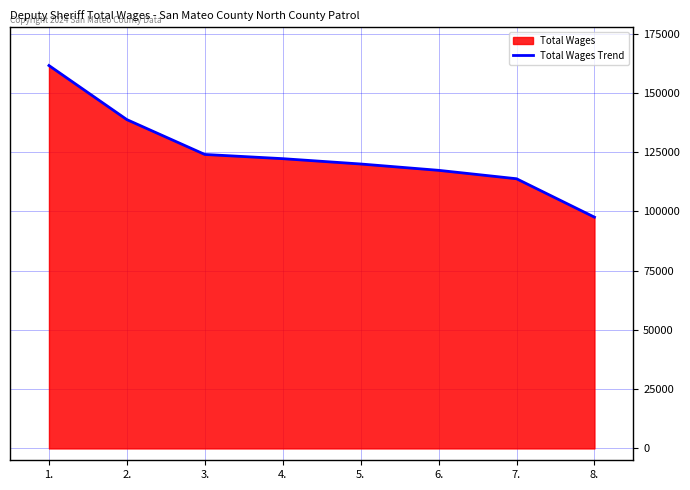

Reading left to right, extract all data points from this chart.

1.=161582	2.=138754	3.=124057	4.=122278	5.=120028	6.=117357	7.=113805	8.=97598